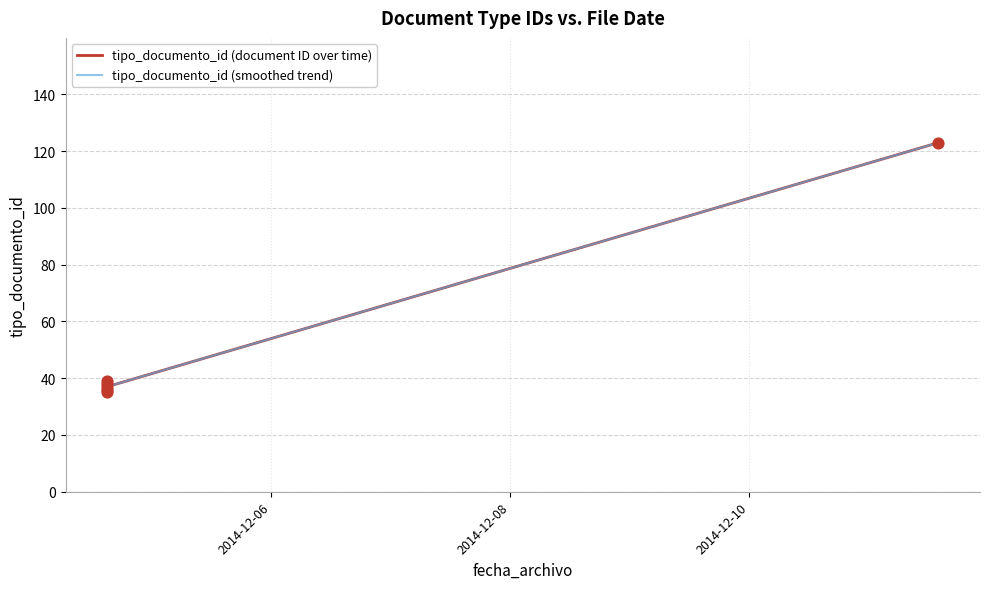

Between 2014-12-04 15:04:19 and 2014-12-04 15:04:19, which is larger?

2014-12-04 15:04:19